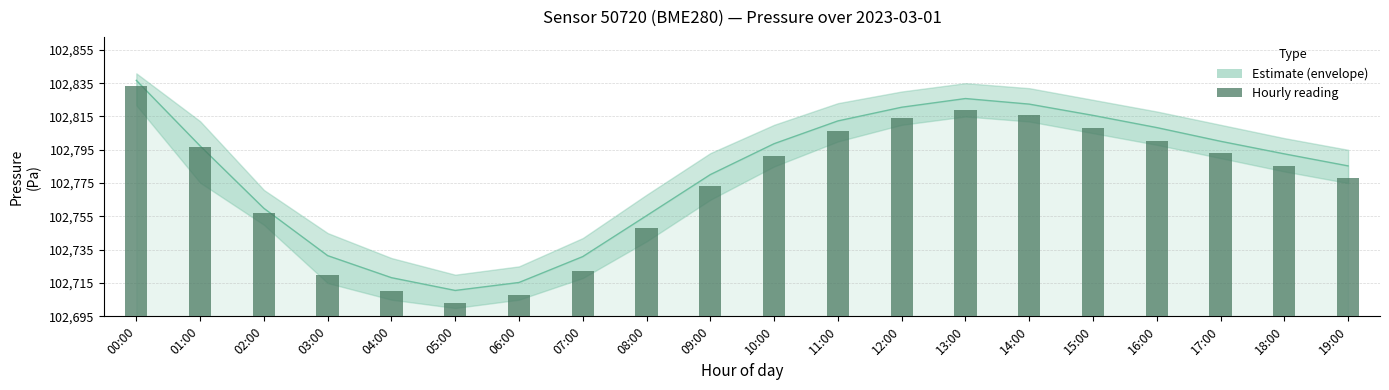

True or false: the data shows 119.0 at 12:00.

True